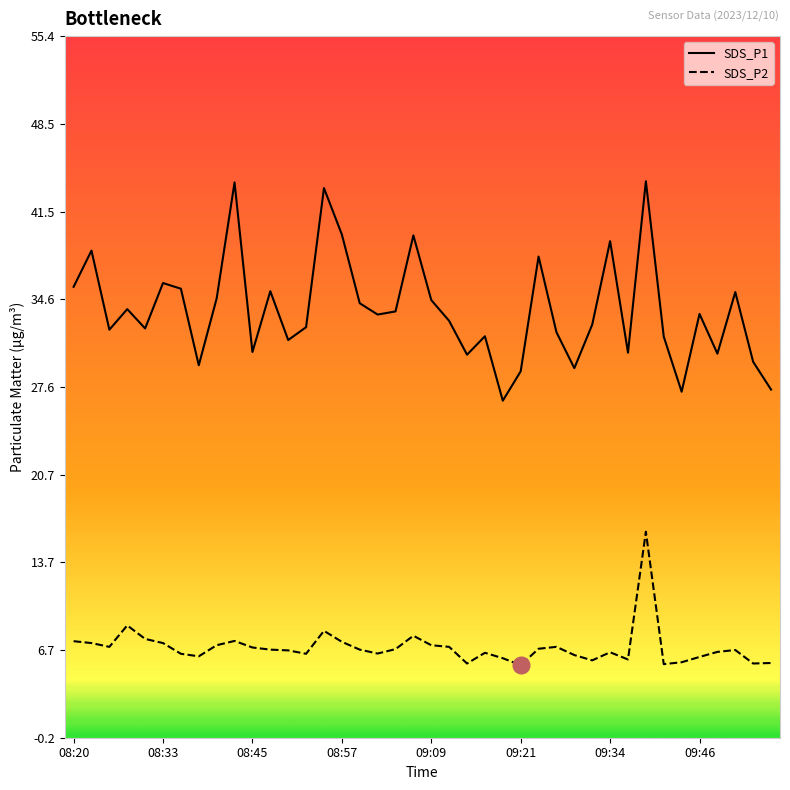

Which series has the largest range (max minus min)?

SDS_P1